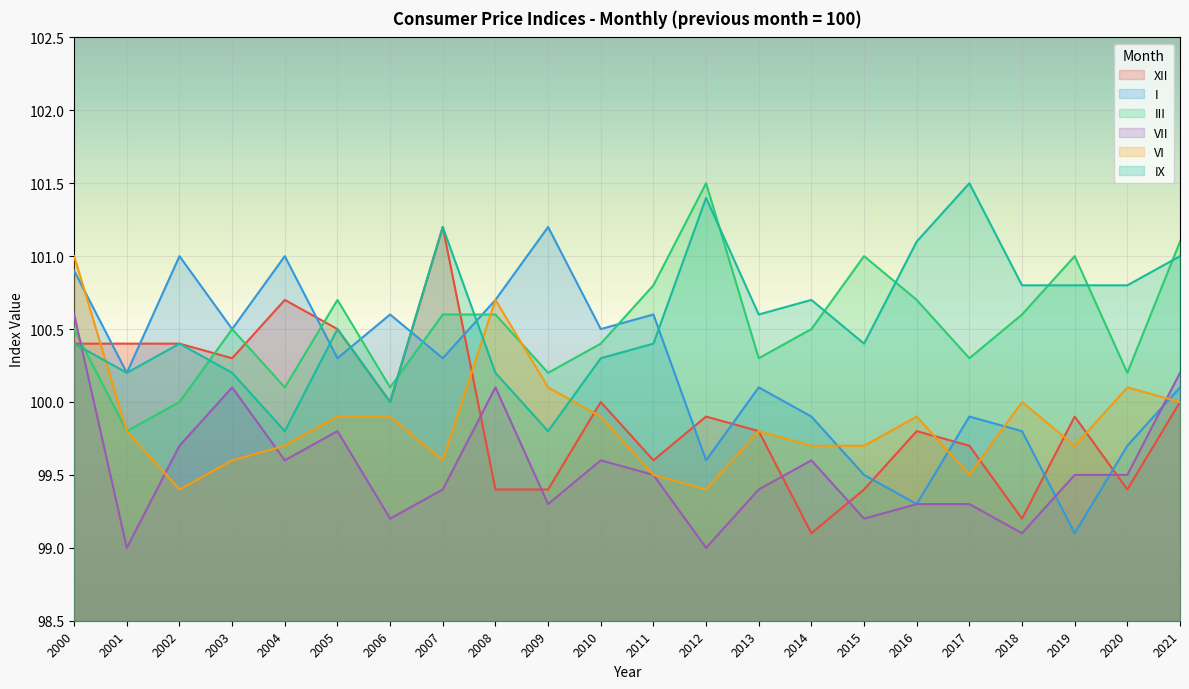

Where is the first local minimum for IX?

2001